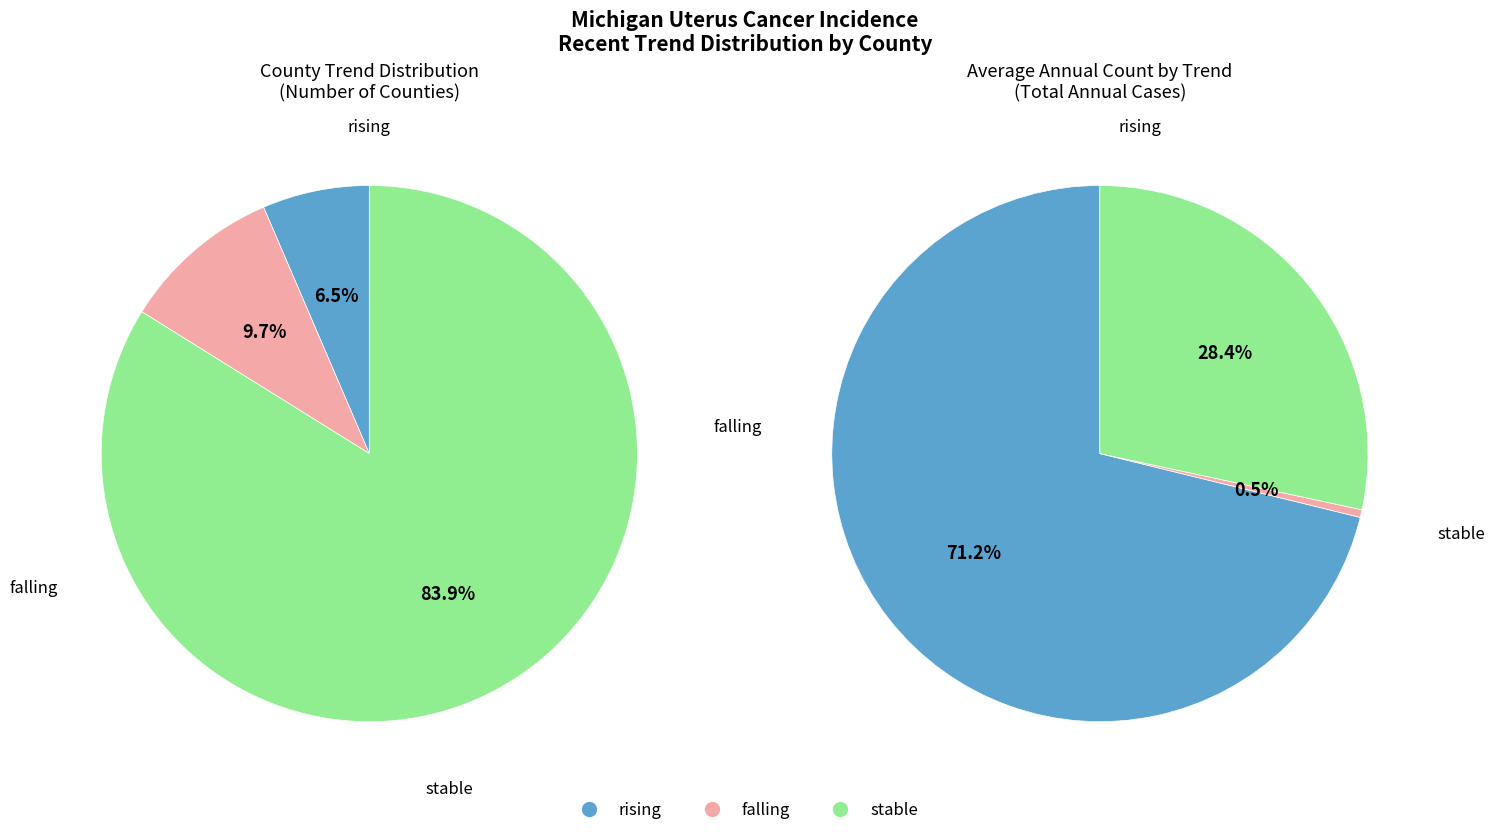

What is the majority slice?

stable